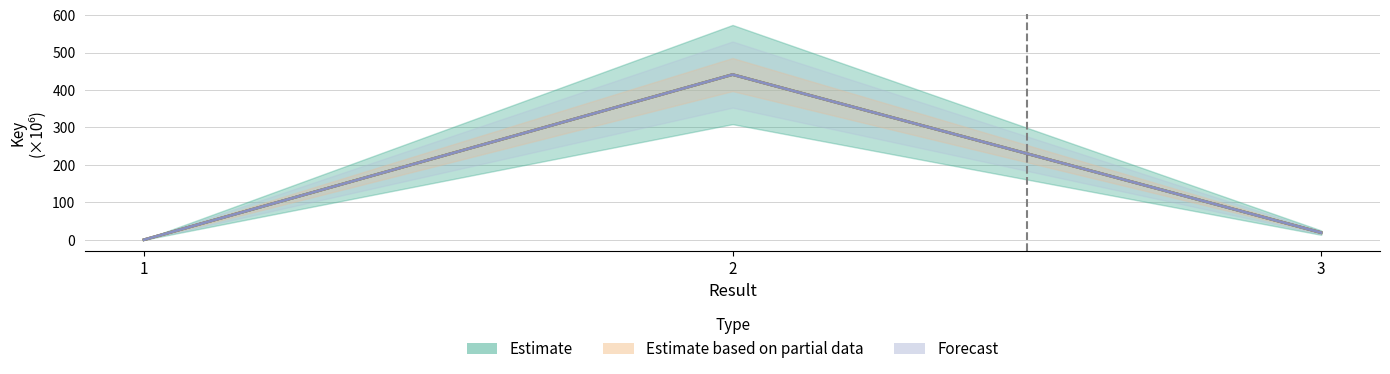

True or false: Estimate based on partial data has a value of 19.3 at 3.

True